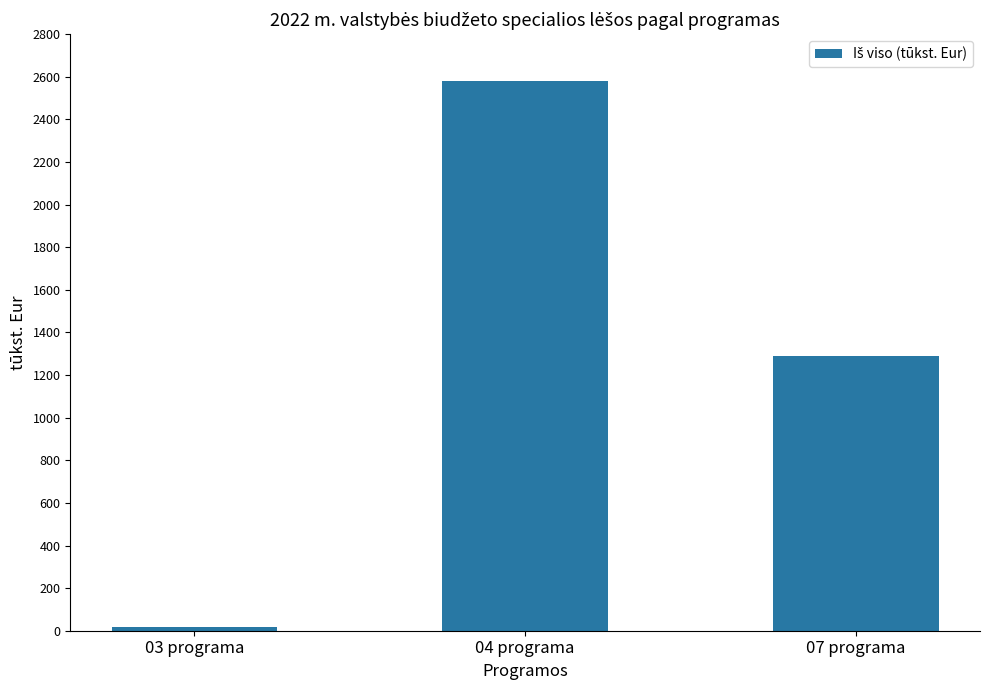

Which has a higher value, 07 programa or 04 programa?

04 programa